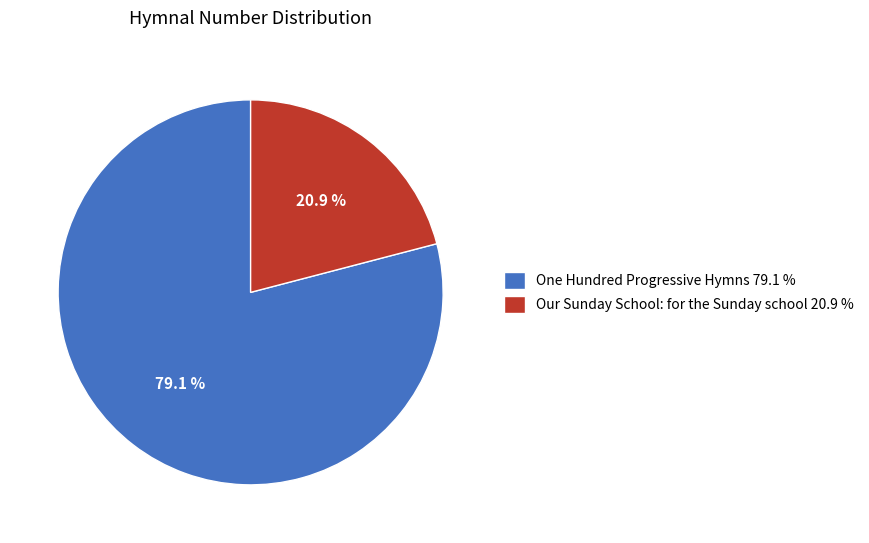

Combined, what portion of the pie is Our Sunday School: for the Sunday school and One Hundred Progressive Hymns?

100.0%